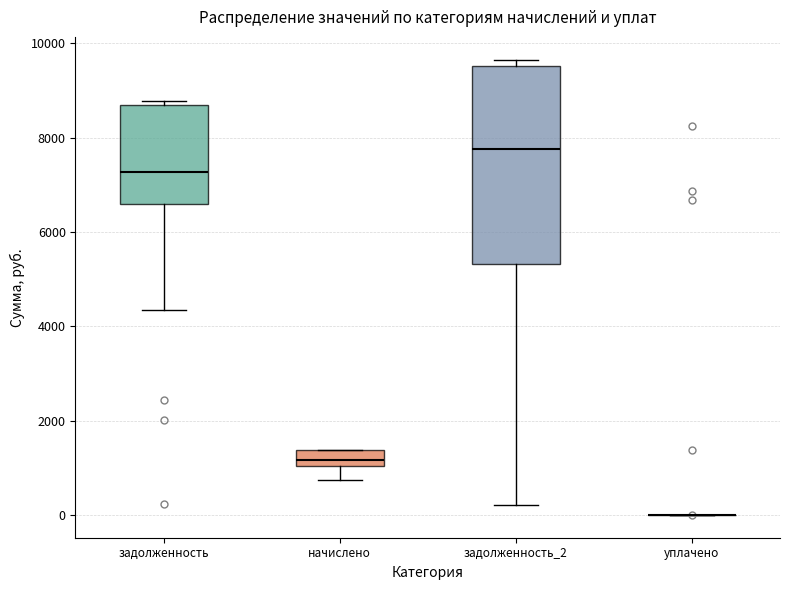

Reading left to right, transcribe this box plot: for each box, give where its median line is, the range the box spans, and where its two whiskers end, as read against the y-axis. The values are not printed on the chart, so give them approximately, as read against the axis.

задолженность: median 7200, box 6600 to 8600, whiskers 4400 to 8800
начислено: median 1200, box 1000 to 1400, whiskers 800 to 1400
задолженность_2: median 7800, box 5400 to 9600, whiskers 200 to 9600 (just above the box's upper edge)
уплачено: box collapsed to a line at 0, whiskers 0 to 0